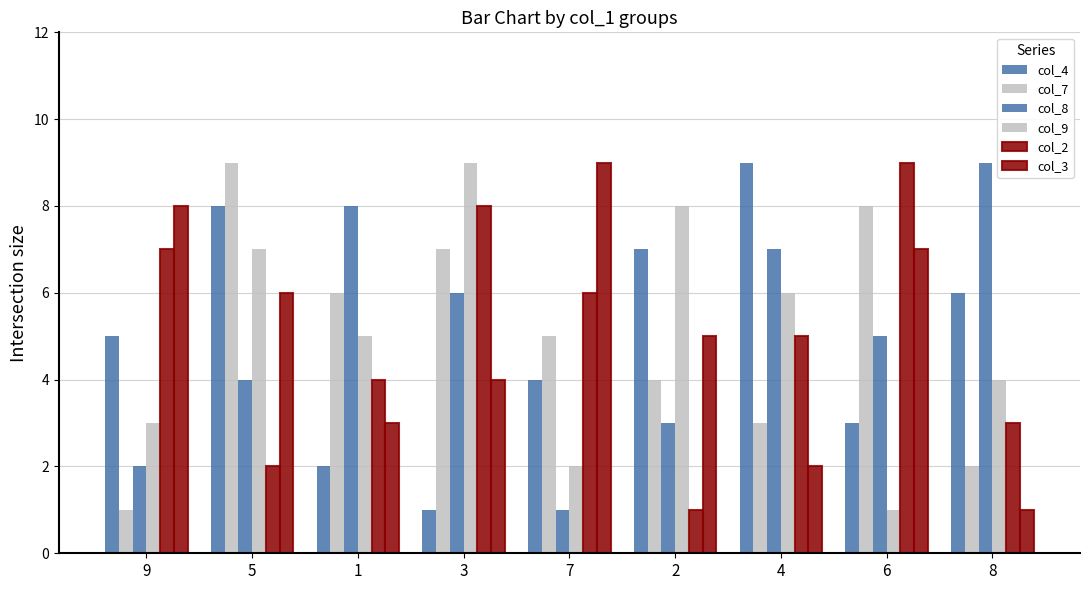

Reading left to right, extract all data points from this chart.

col_4: 5	8	2	1	4	7	9	3	6
col_7: 1	9	6	7	5	4	3	8	2
col_8: 2	4	8	6	1	3	7	5	9
col_9: 3	7	5	9	2	8	6	1	4
col_2: 7	2	4	8	6	1	5	9	3
col_3: 8	6	3	4	9	5	2	7	1